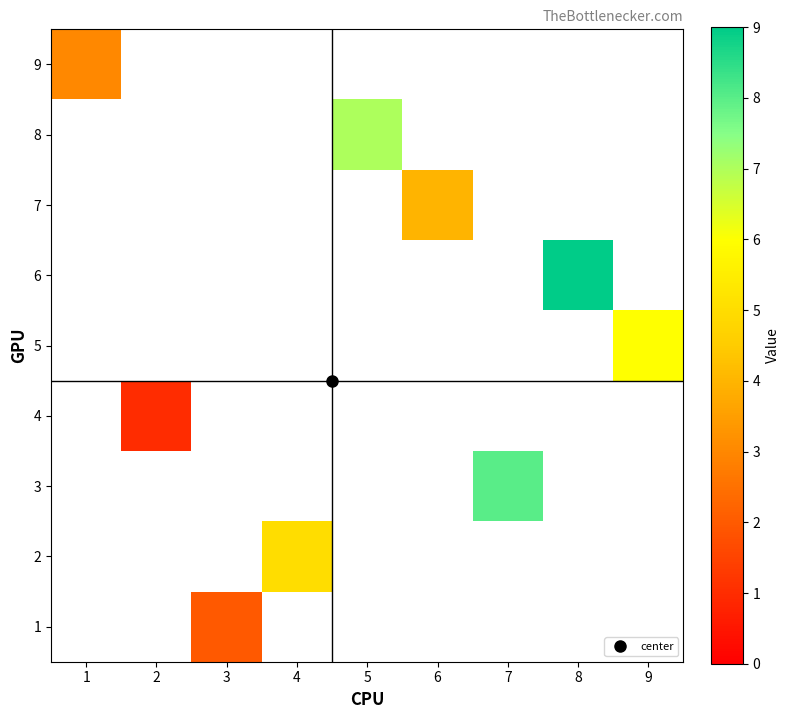

How many positive values does the 4 series have?

1